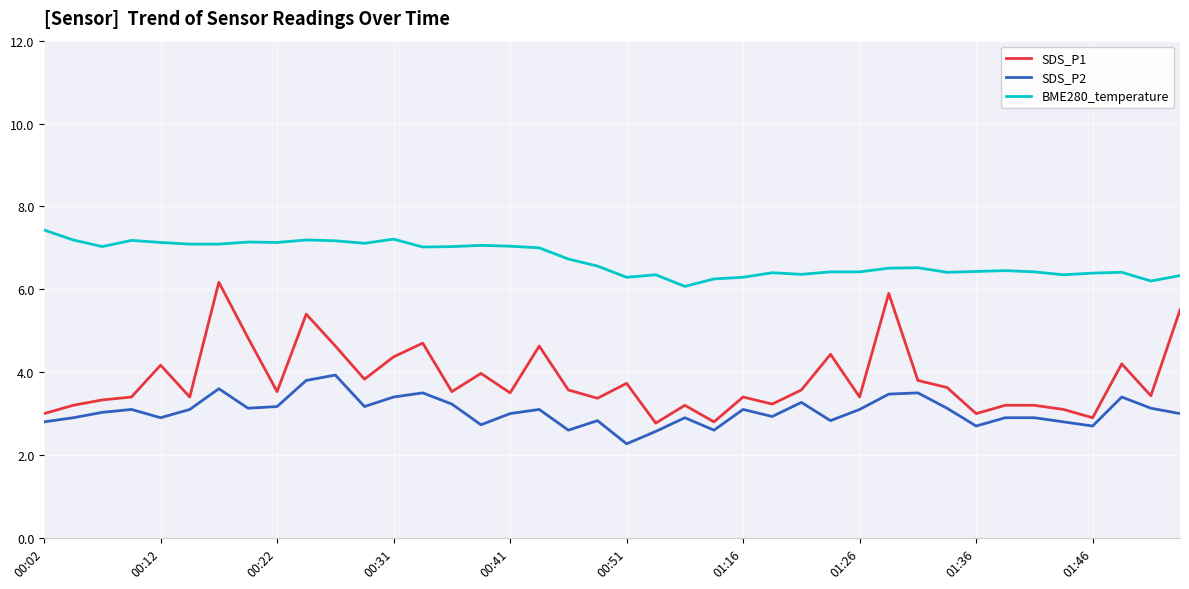

What is the highest value of the BME280_temperature series?

7.4